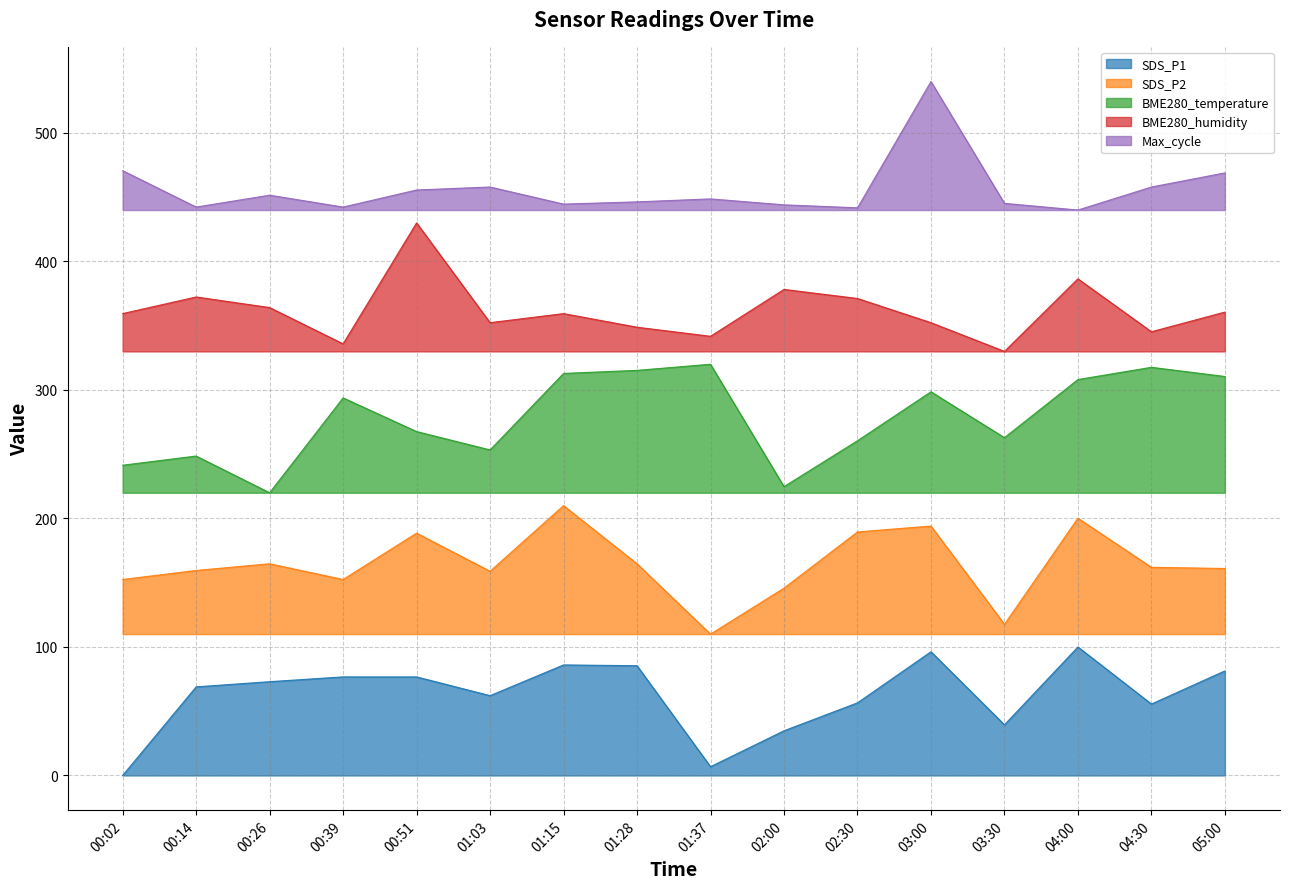

What is the sum of all SDS_P2 values?

2631.9